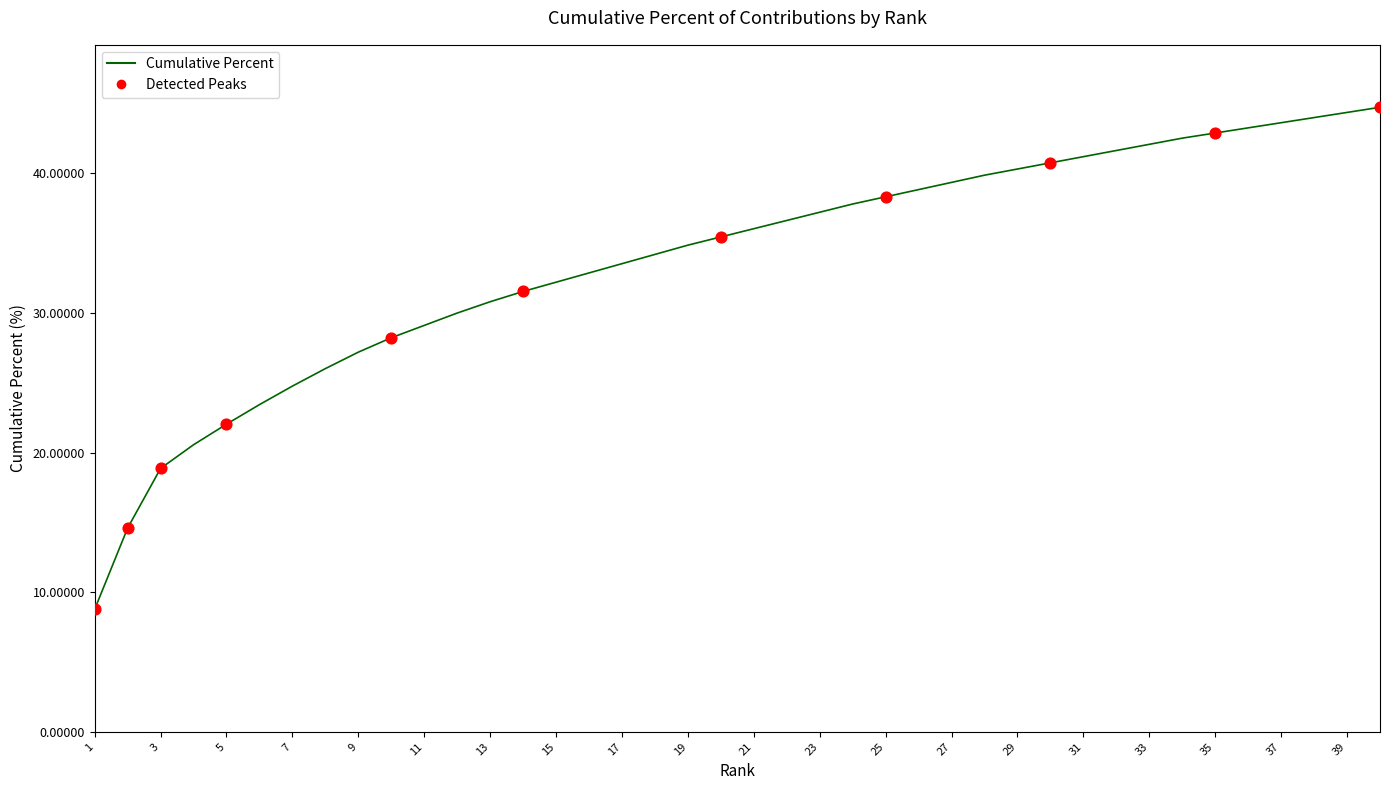

What is the difference between the maximum and minimum values?

36.0